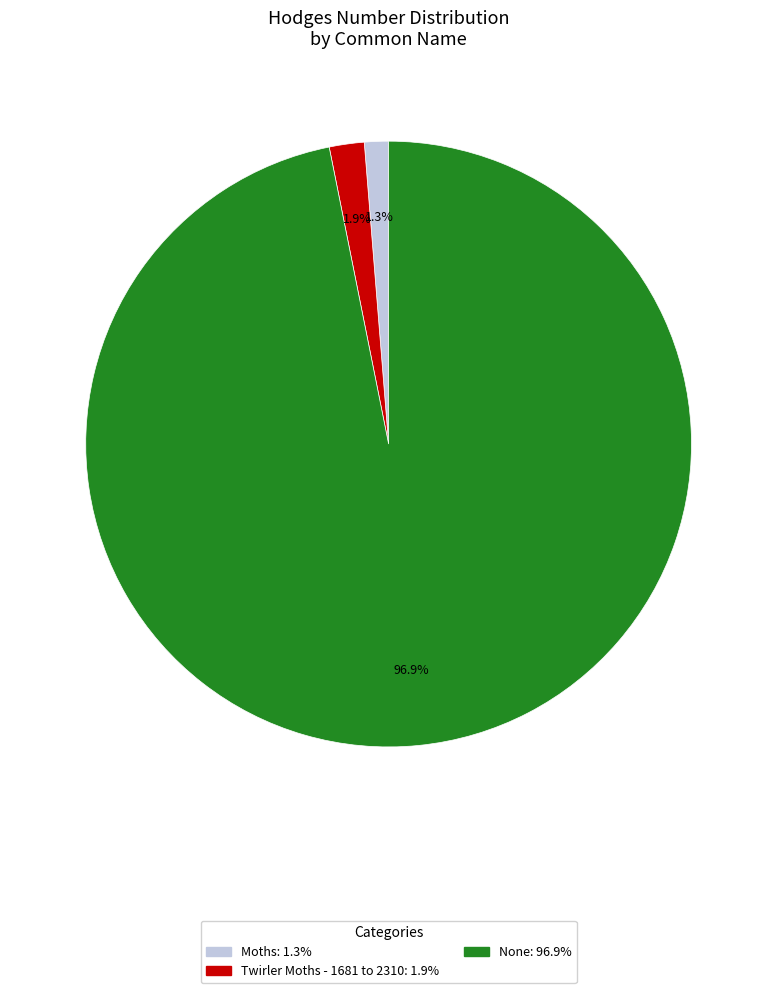

Which slice is the smallest?

Moths